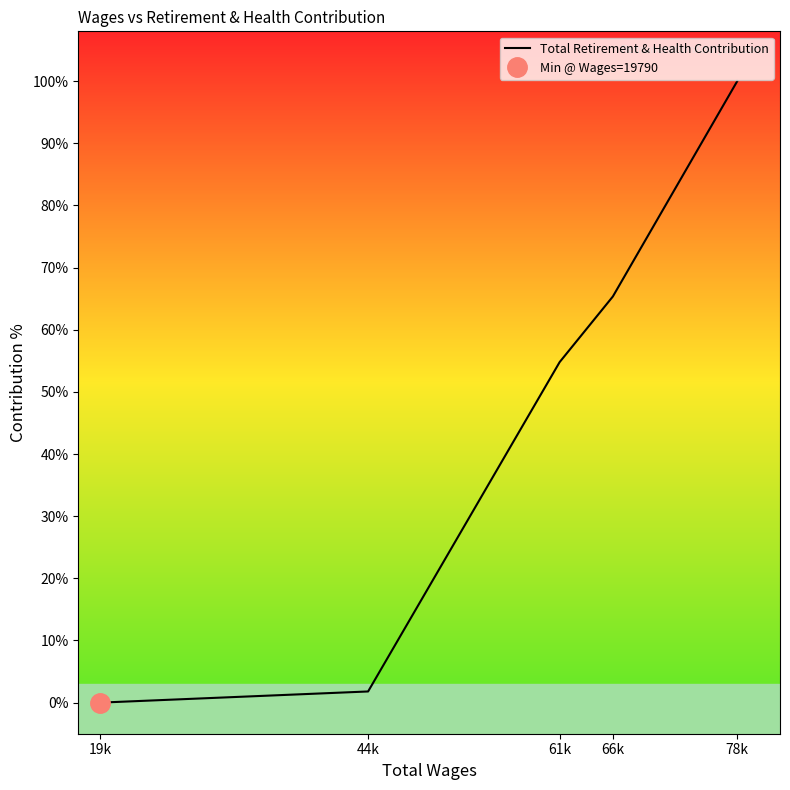

What is the sum of all values?

221.9